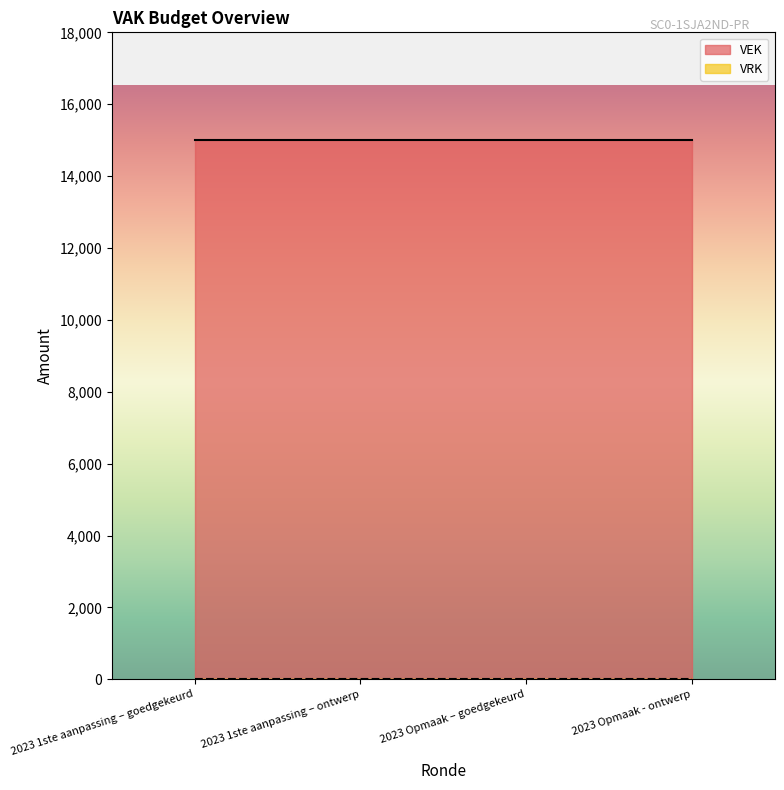

True or false: VRK and VEK intersect in this chart.

False